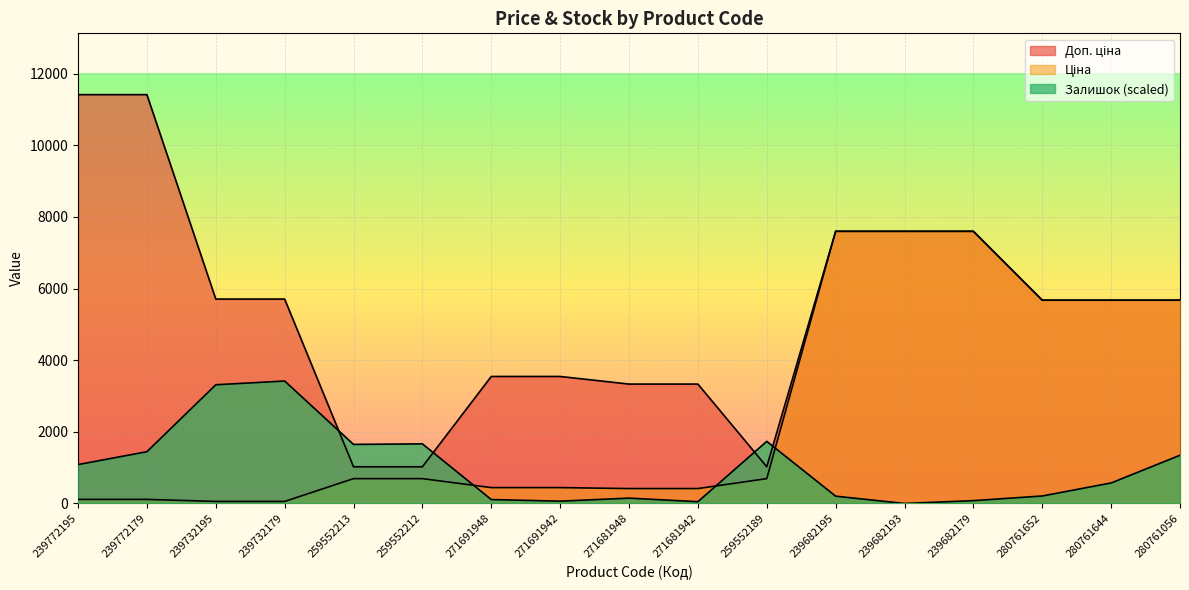

Where is the first local maximum for Залишок?

239732179